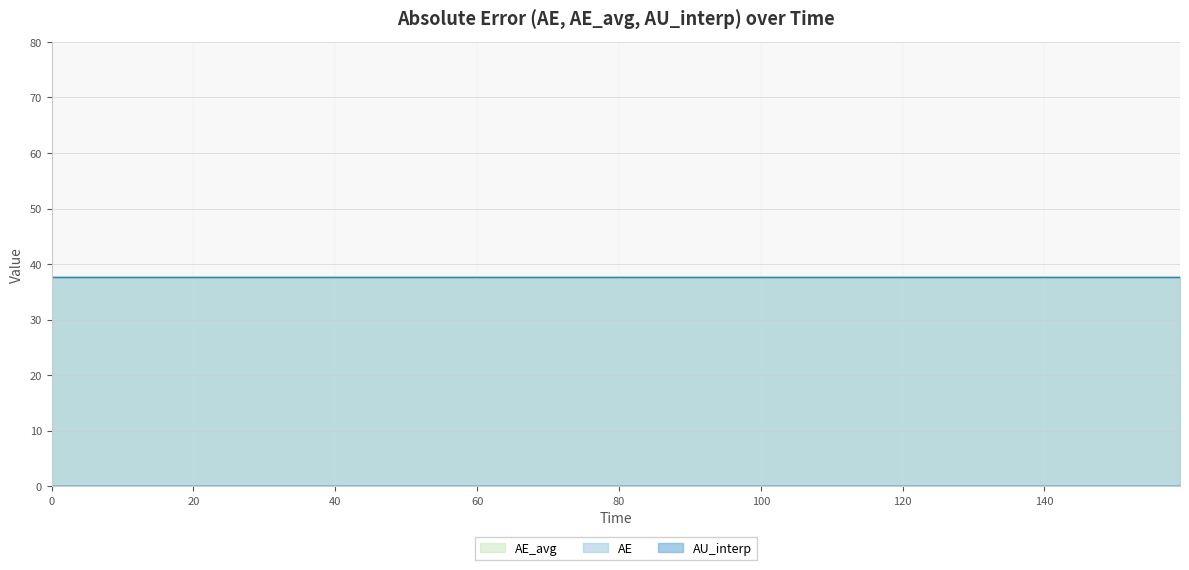

How many categories are shown in the chart?

20